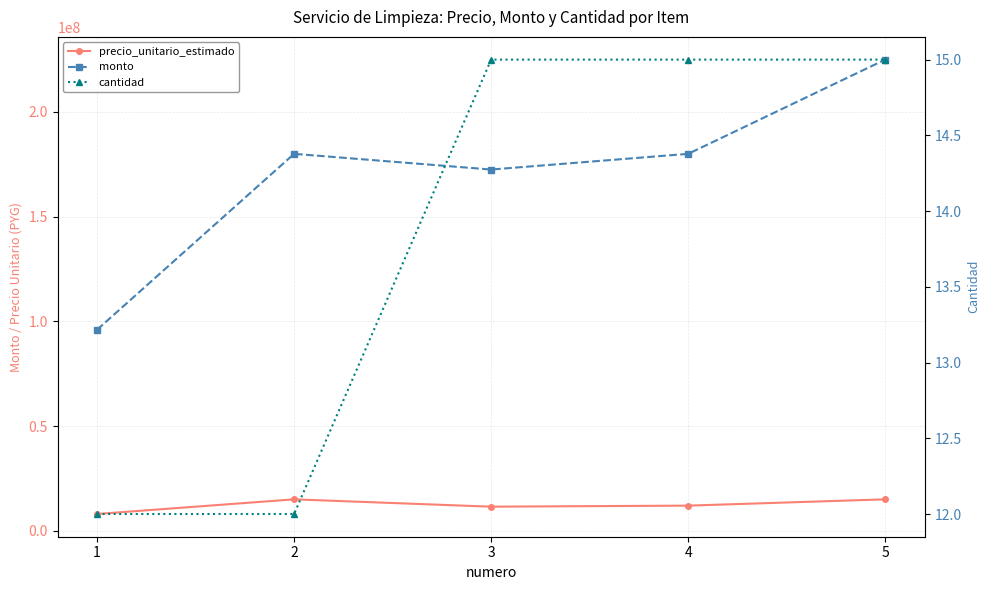

What is the difference between the monto values at 1 and 3?

76500000